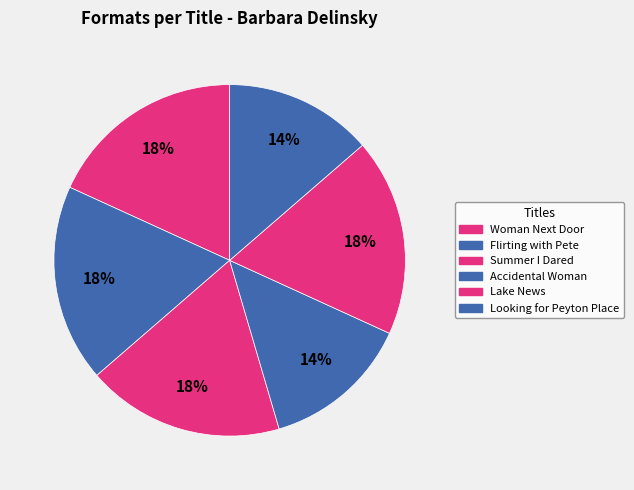

Which slice is the smallest?

Accidental Woman